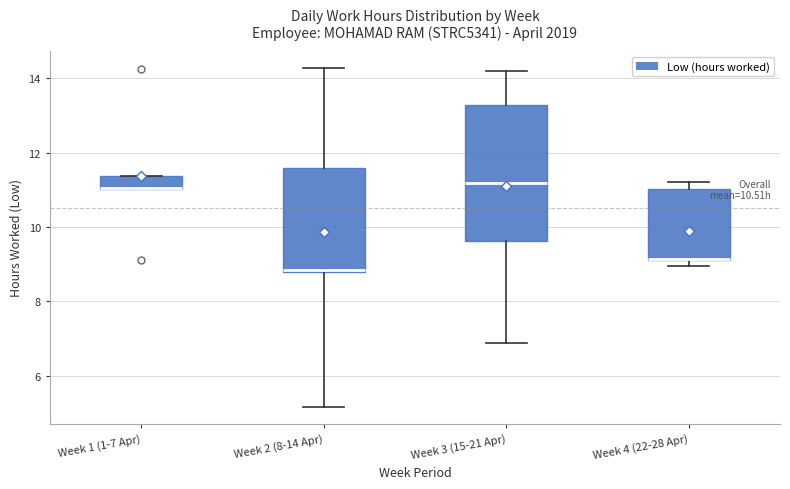

Which box is the tallest, from its lower edge to its upper edge?

Week 3 (15-21 Apr)